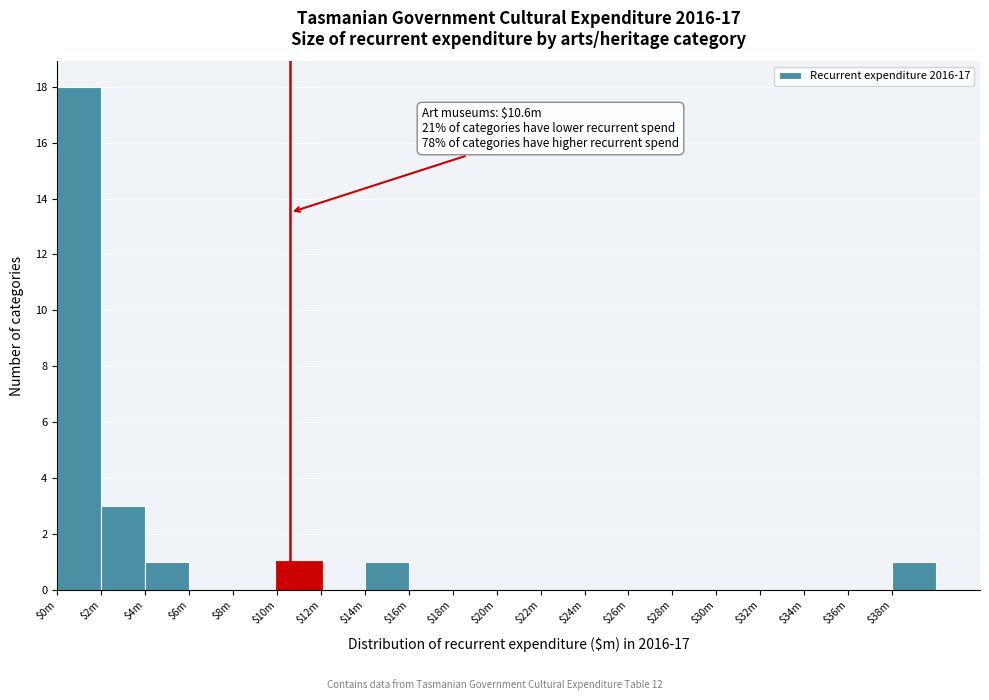

At which category does the chart reach its peak across all series?

$0m